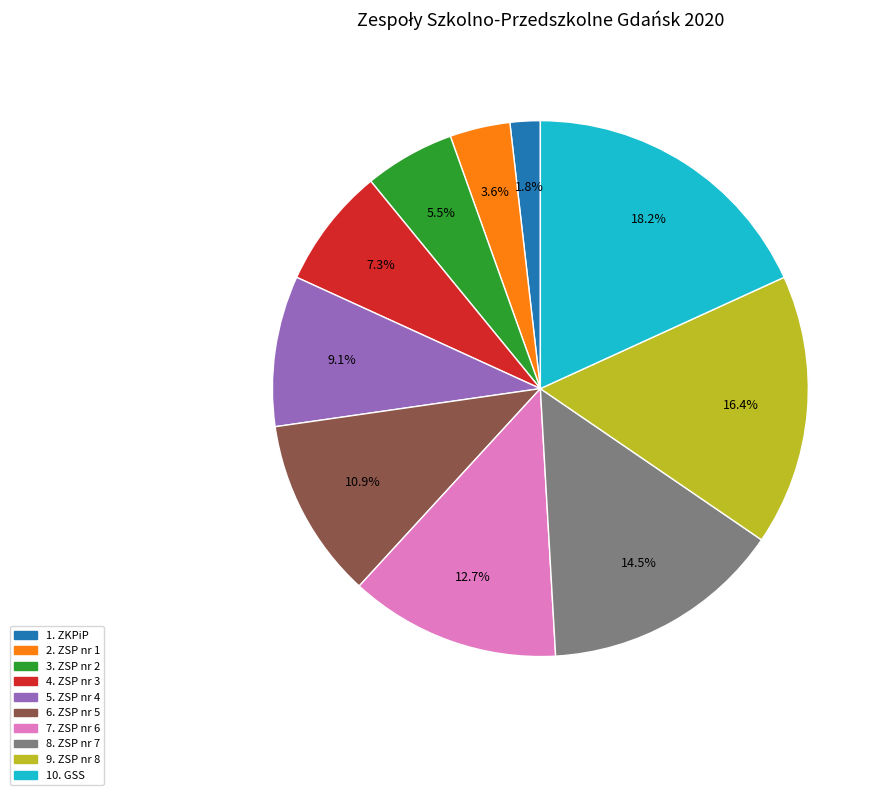

Does any single category account for the majority?

No